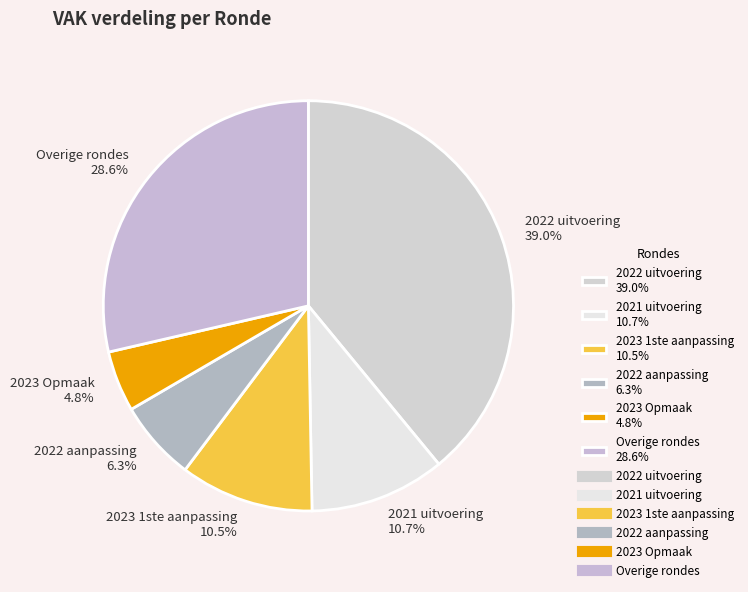

Does 2021 uitvoering 10.7% account for over 50% of the chart?

No